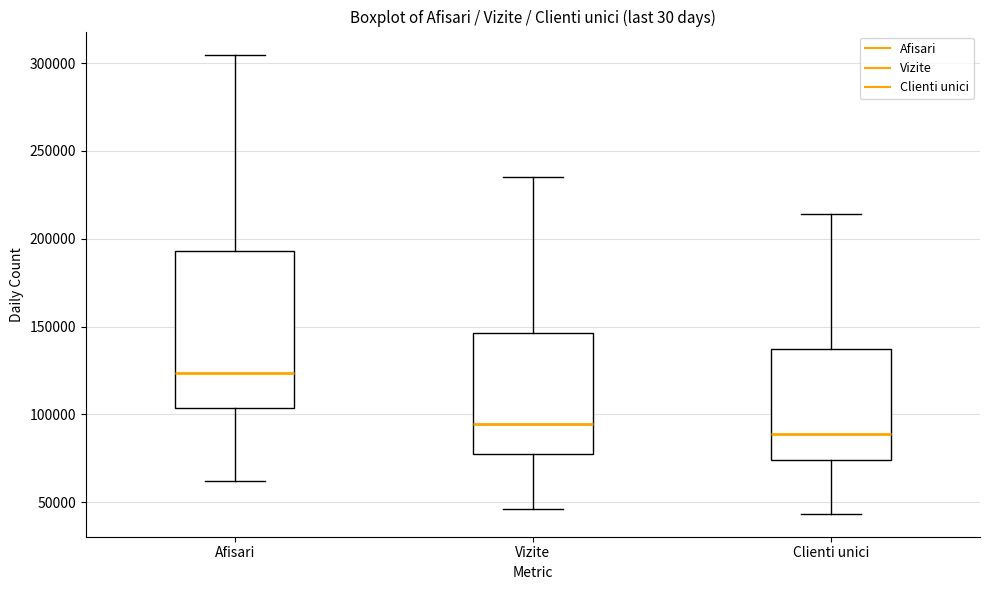

Where does the lower whisker of the box for Vizite end on the y-axis? The values are not printed on the chart, so give them approximately, as read against the axis.

45000